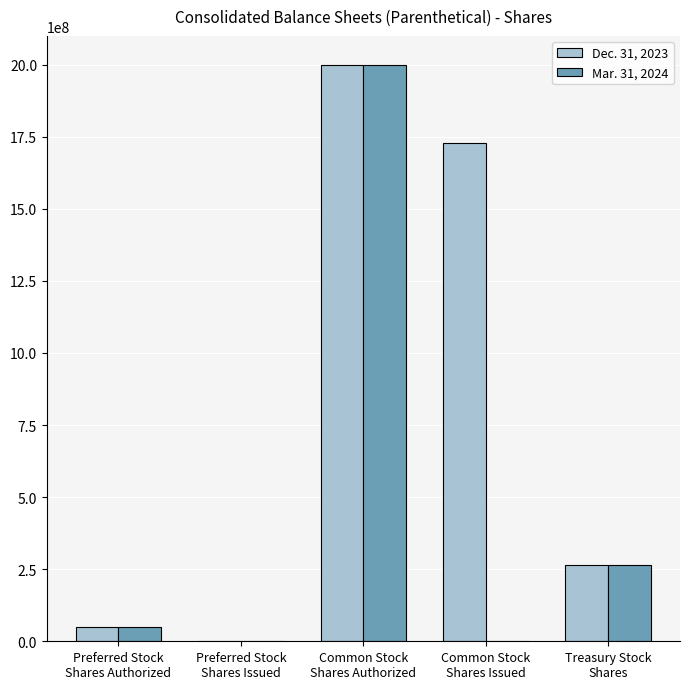

Which series has the largest total across all categories?

Dec. 31, 2023